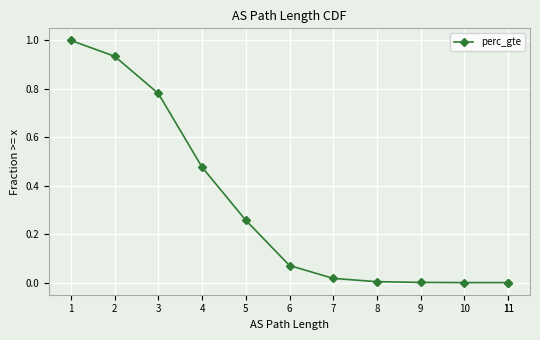

What is the change in value from 6 to 11?

-0.1